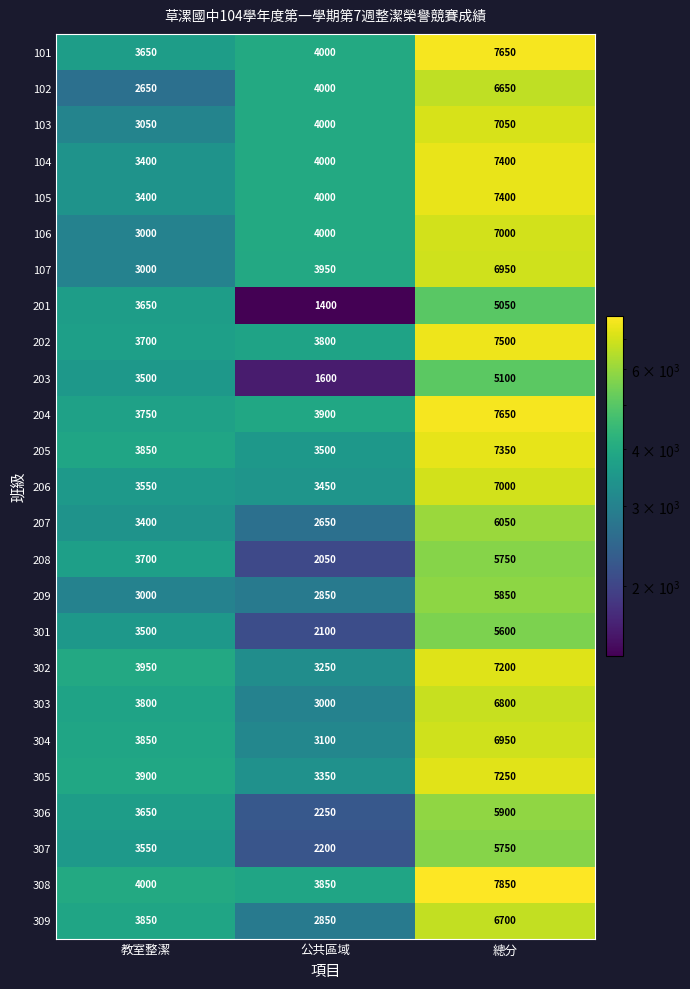

At which category does the chart reach its peak across all series?

總分